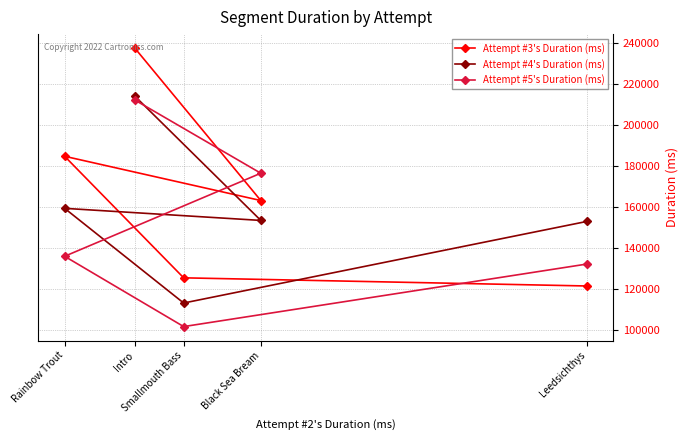

What is the average value of the Attempt #5's Duration (ms) series?

151722